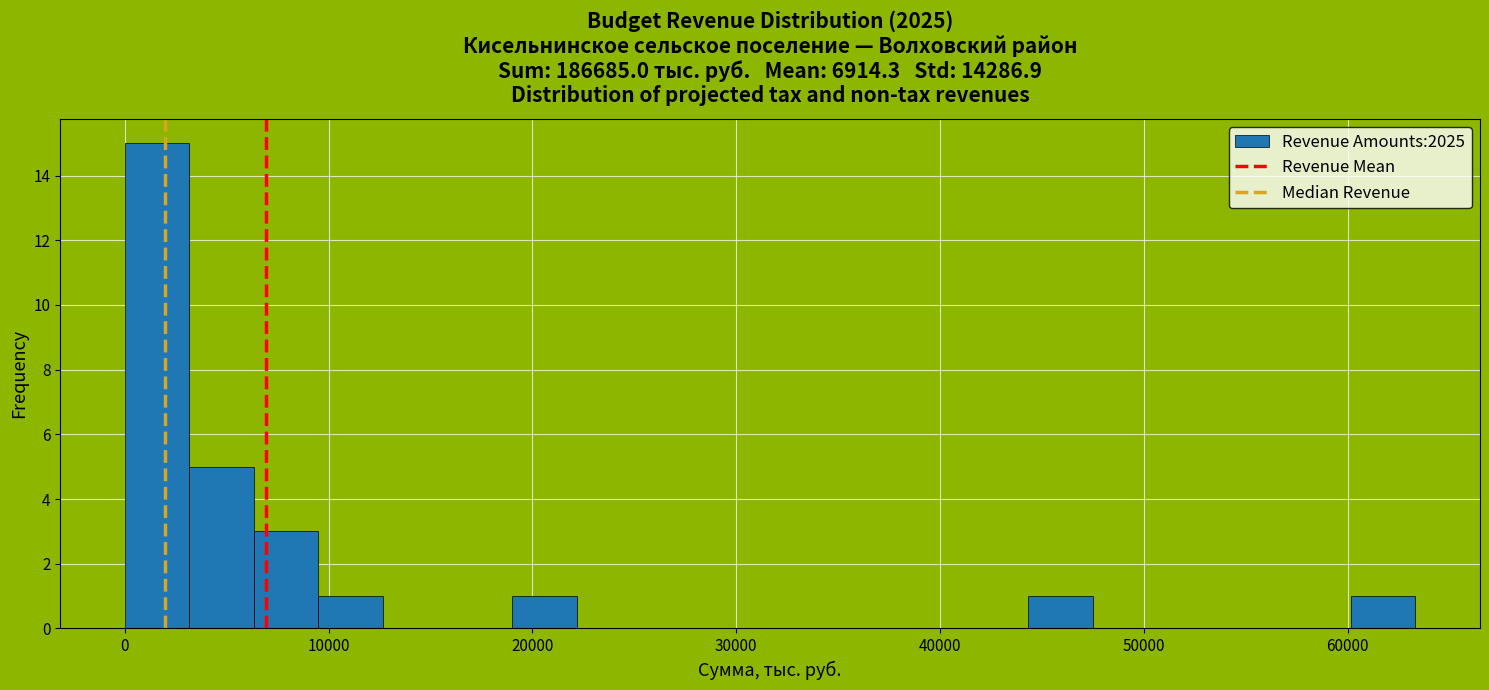

Read against the x-axis, roughly where is the centre of the tallest bar?

2000